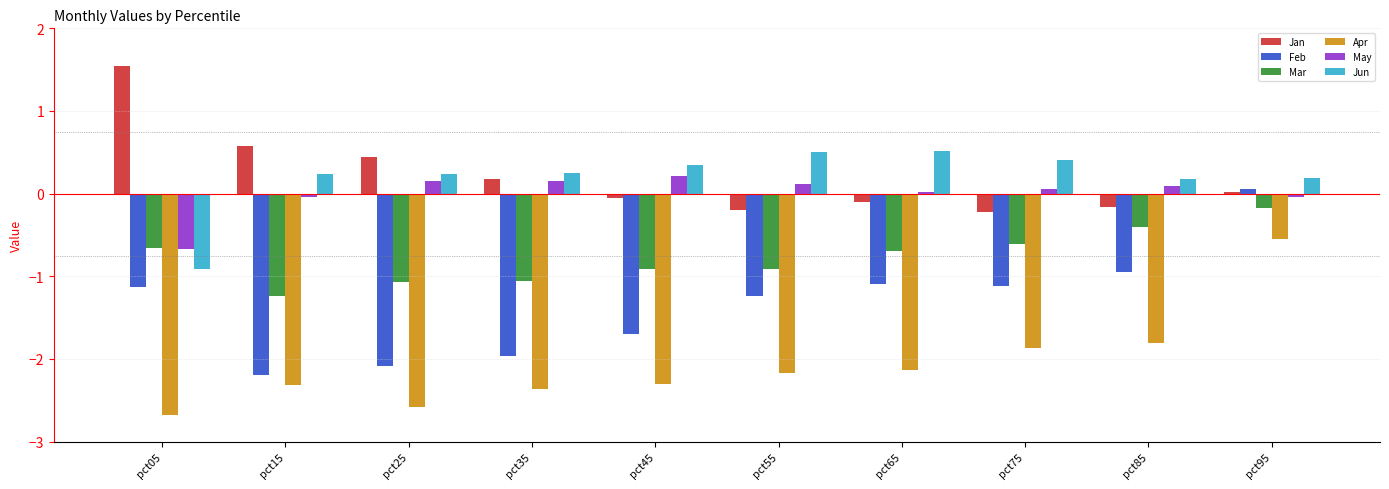

What is the sum of the May values at pct85 and pct15?

0.1